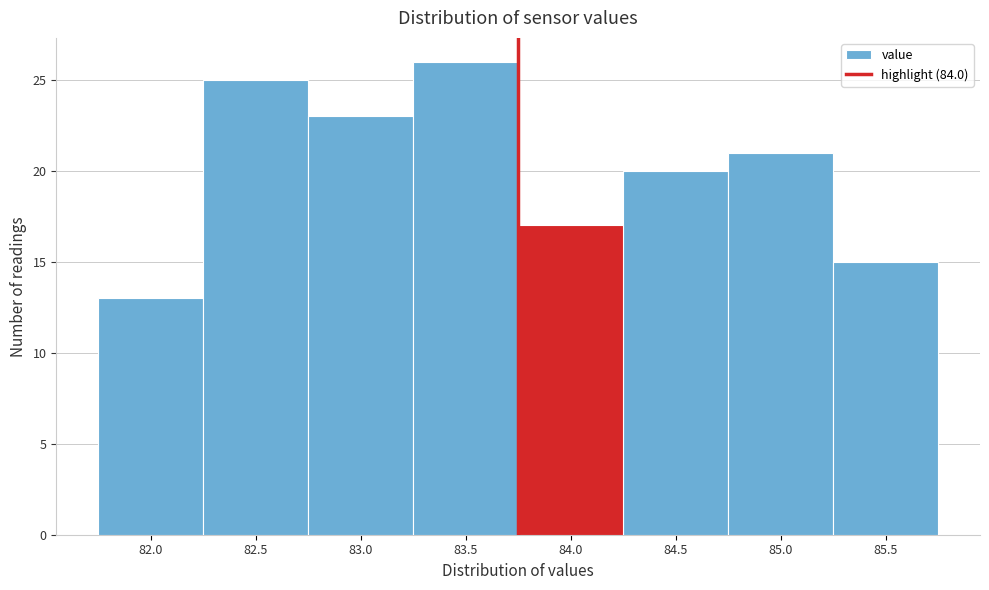

Reading right to left, list all the values displayed in this chart.

15	21	20	17	26	23	25	13